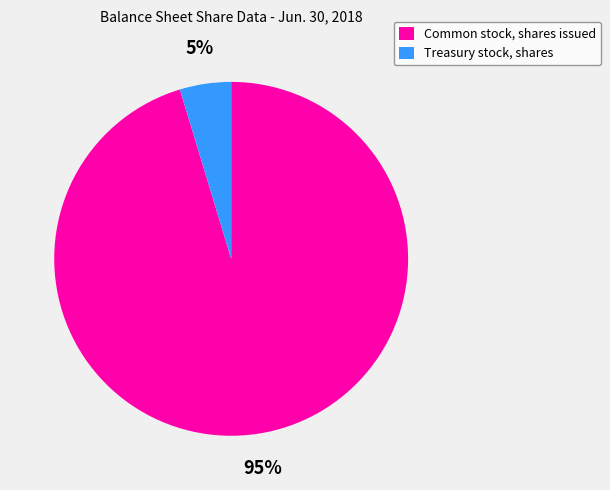

Is it true that Common stock, shares issued is 89% of the pie?

False